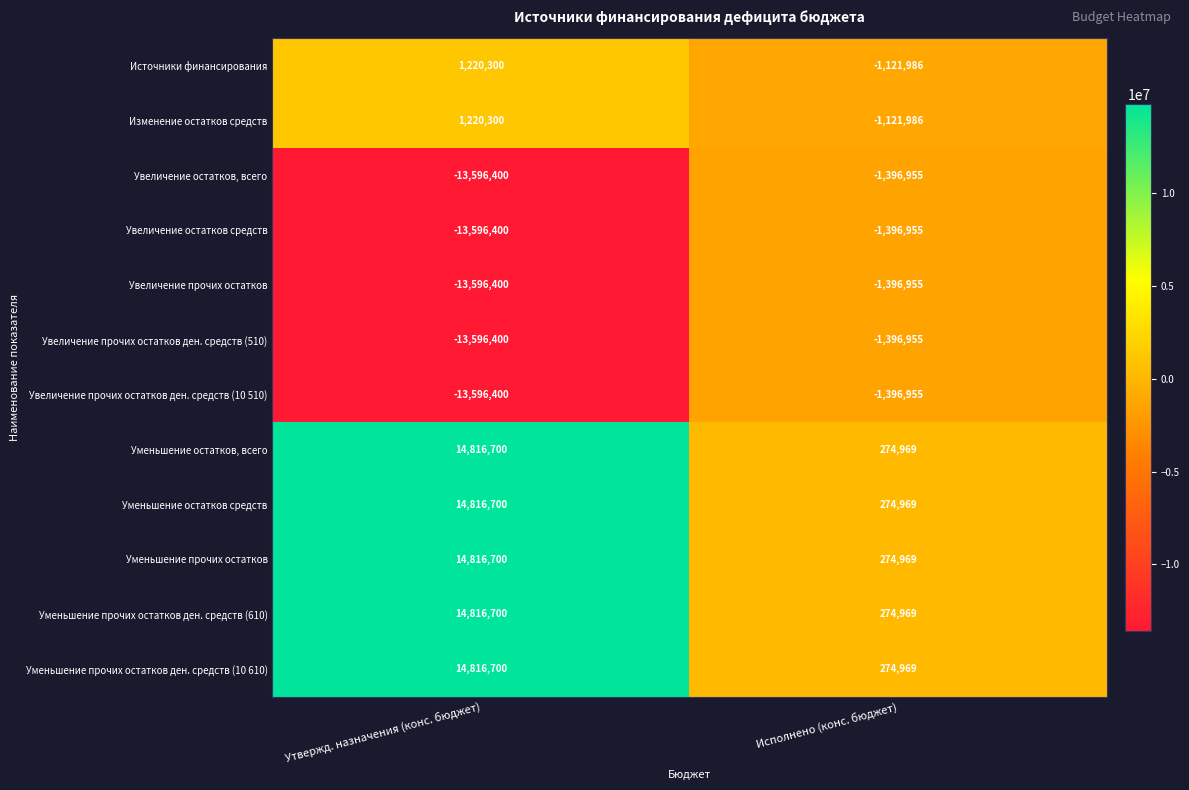

At which category is the sum across all series the highest?

Утвержд. назначения (конс. бюджет)